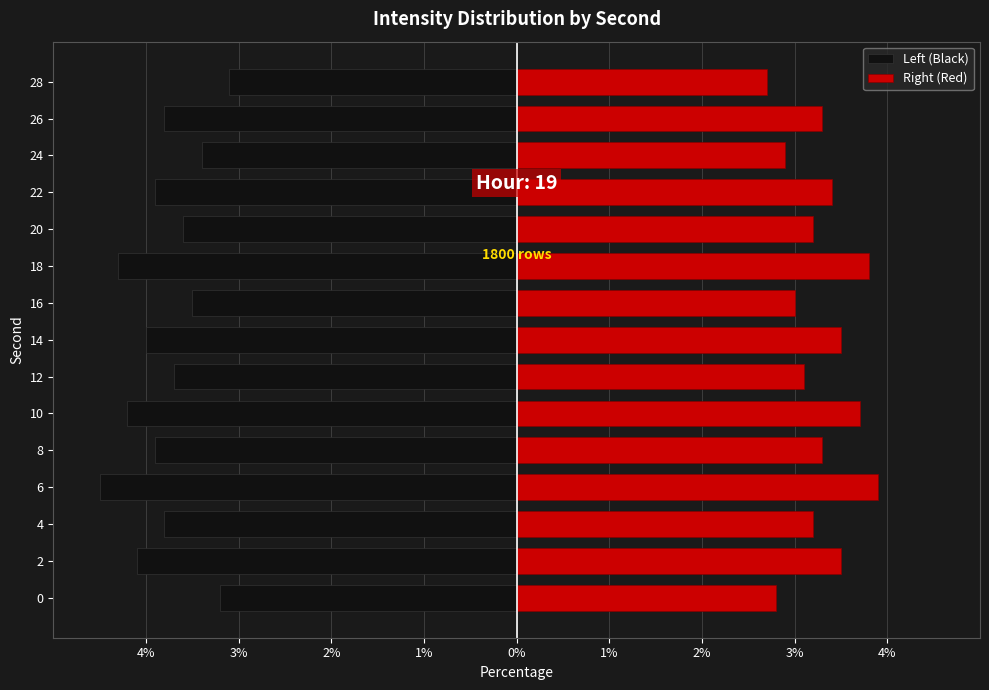

How many values in the Right (Red) series are below 3?

3